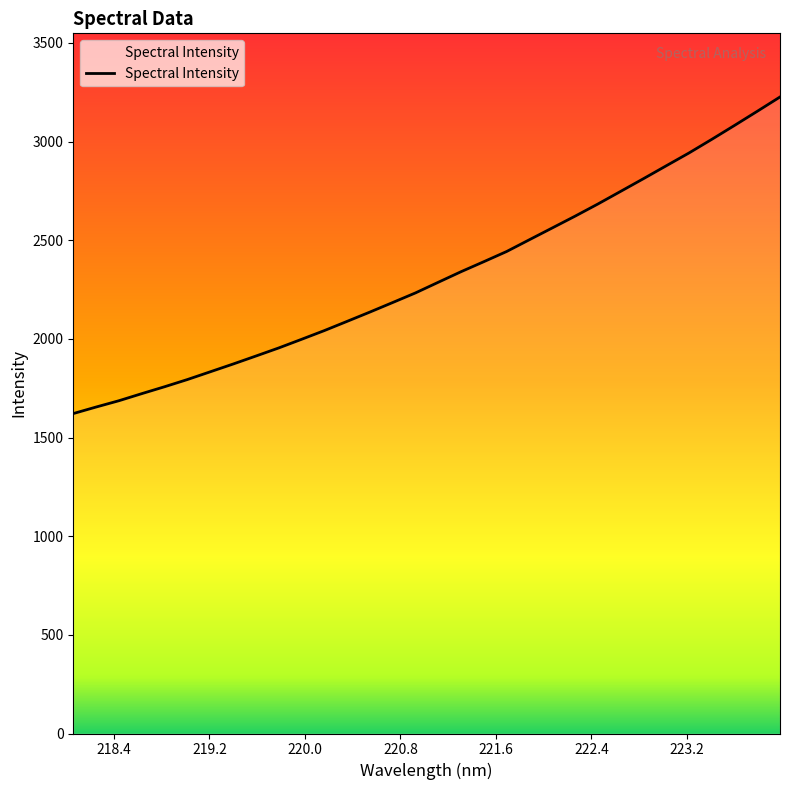

Does the chart display data point markers on the line(s)?

No